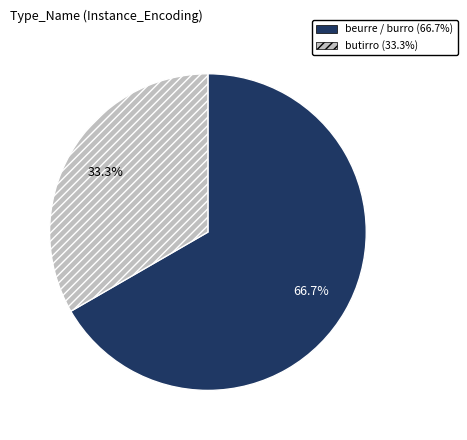

Approximately how many times larger is the value at butirro compared to beurre / burro?

0.5